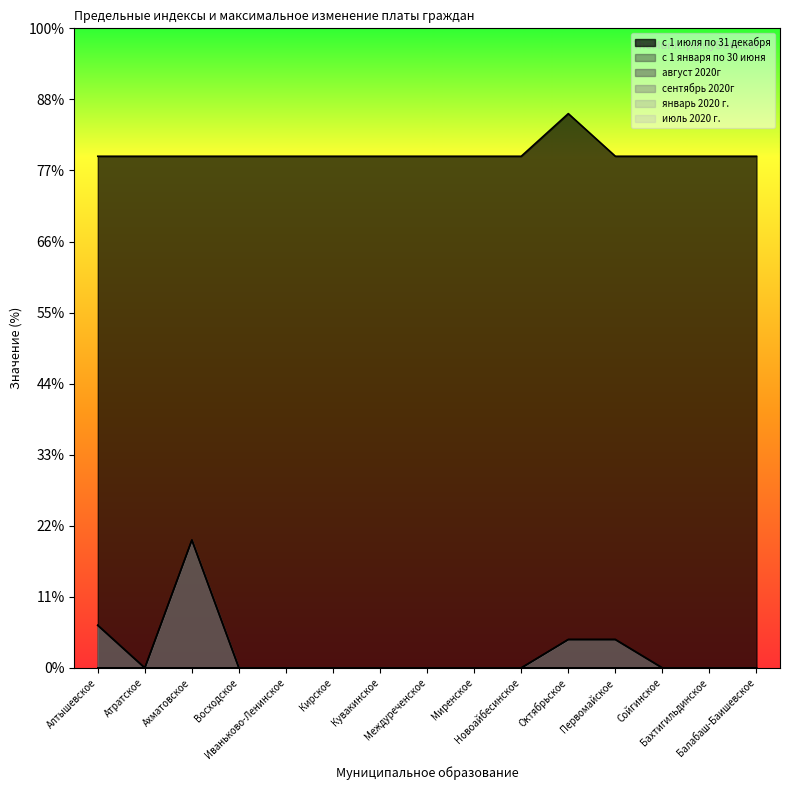

Which category has the lowest value in the август 2020г series?

Атратское